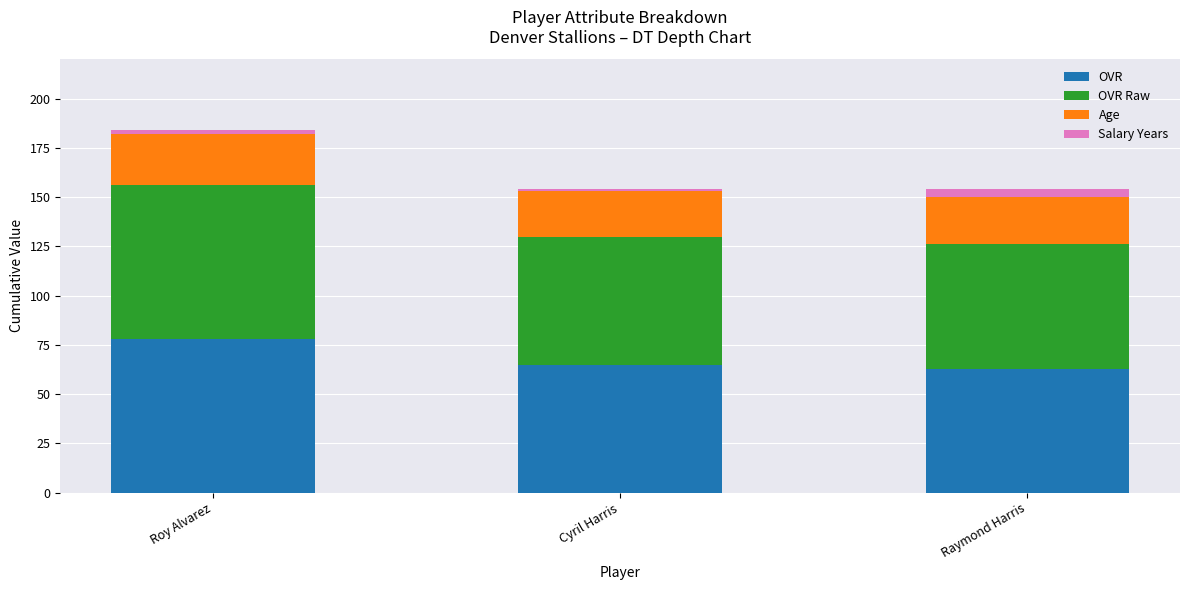

What is the value of the OVR bar at the 2nd from the left?

65